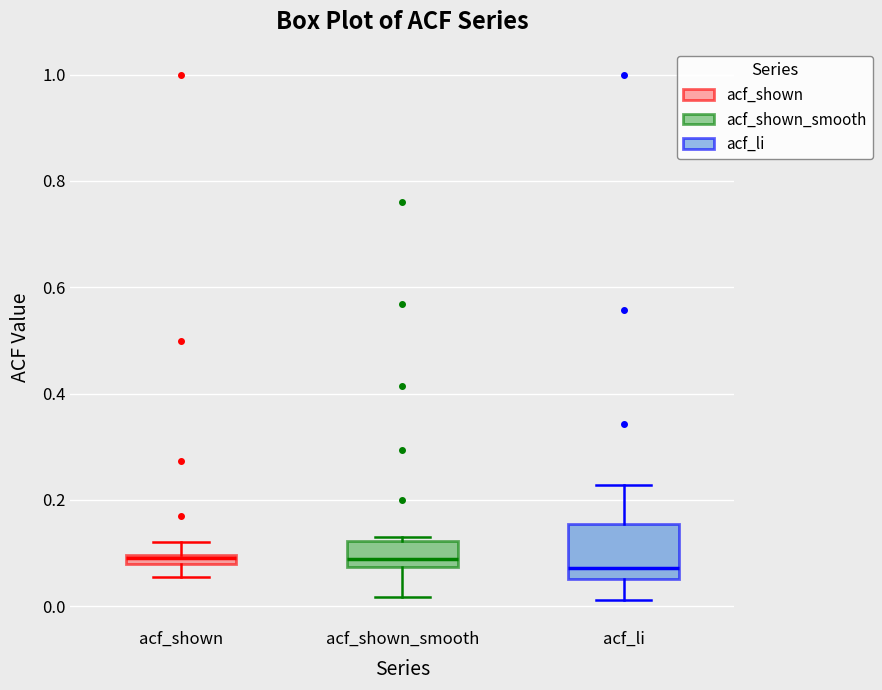

Which box is the tallest, from its lower edge to its upper edge?

acf_li